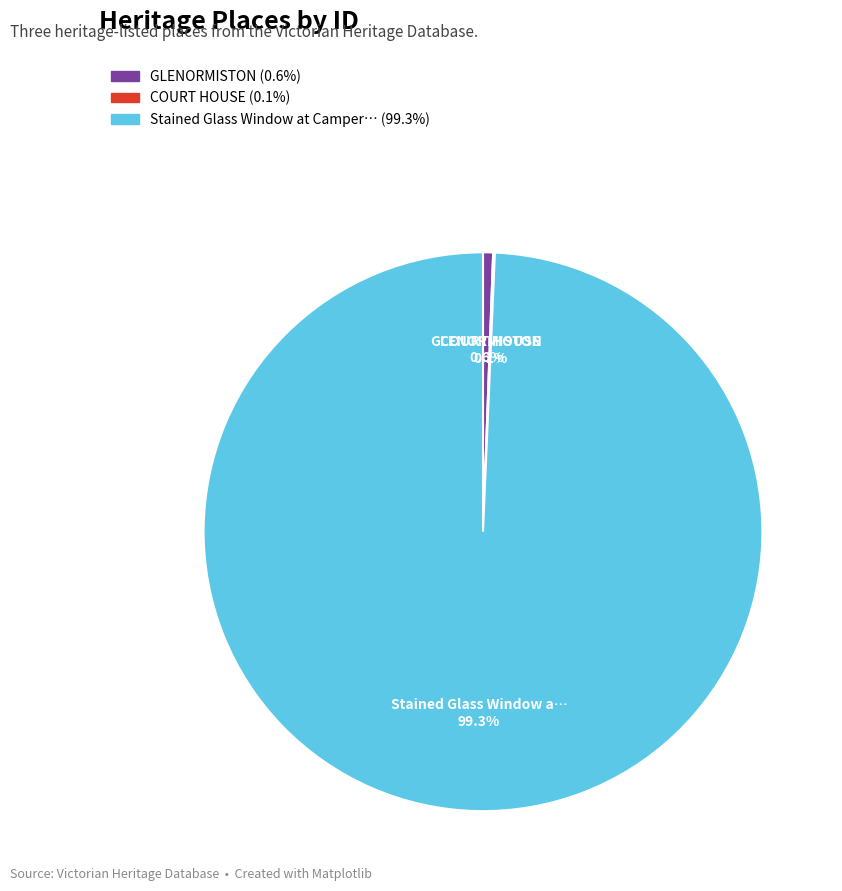

Does any single category account for the majority?

Yes